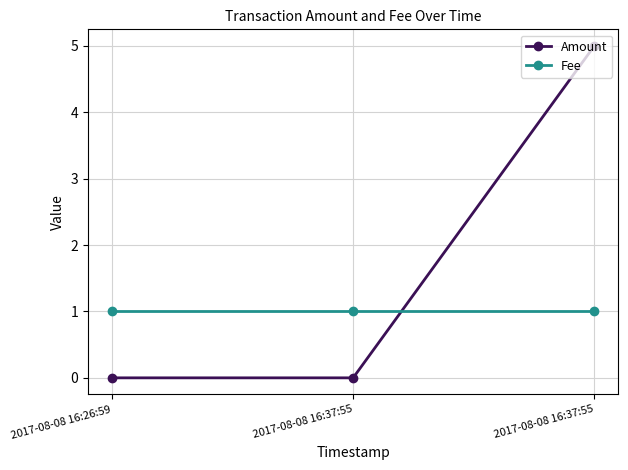

List the series in order of their peak value, highest first.

Amount, Fee